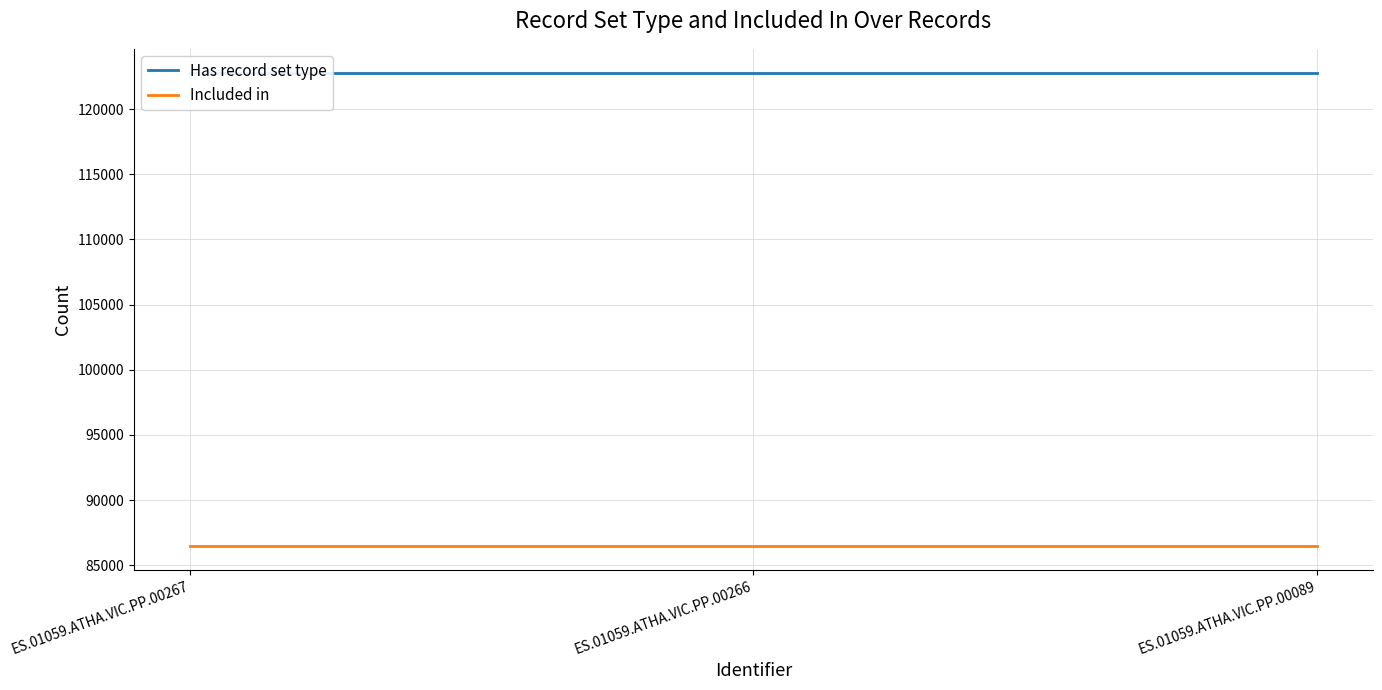

Reading right to left, what are all the values shown in this chart?

Has record set type: 122803	122803	122803
Included in: 86476	86476	86476